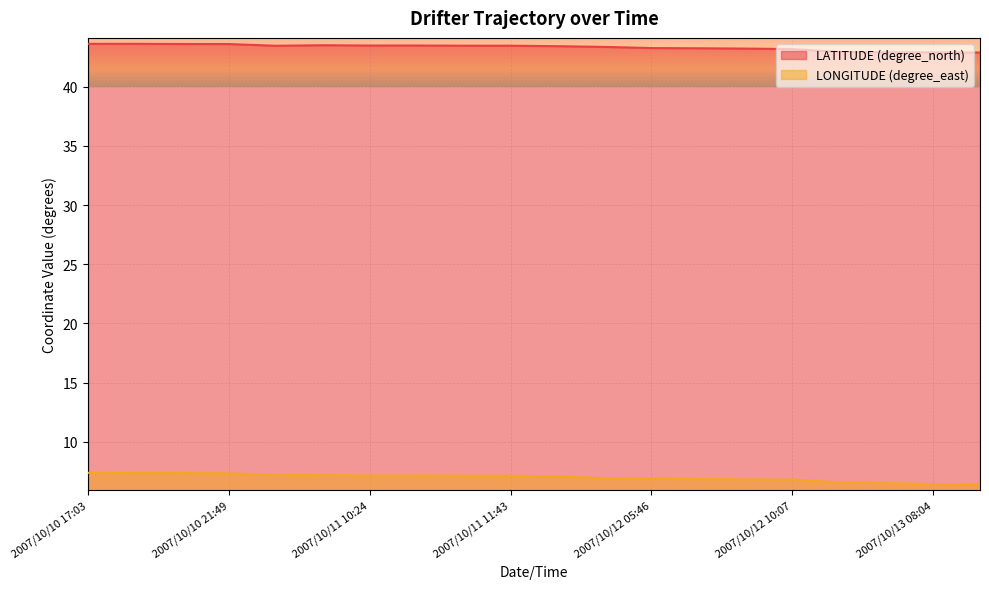

Does the chart display data point markers on the line(s)?

No